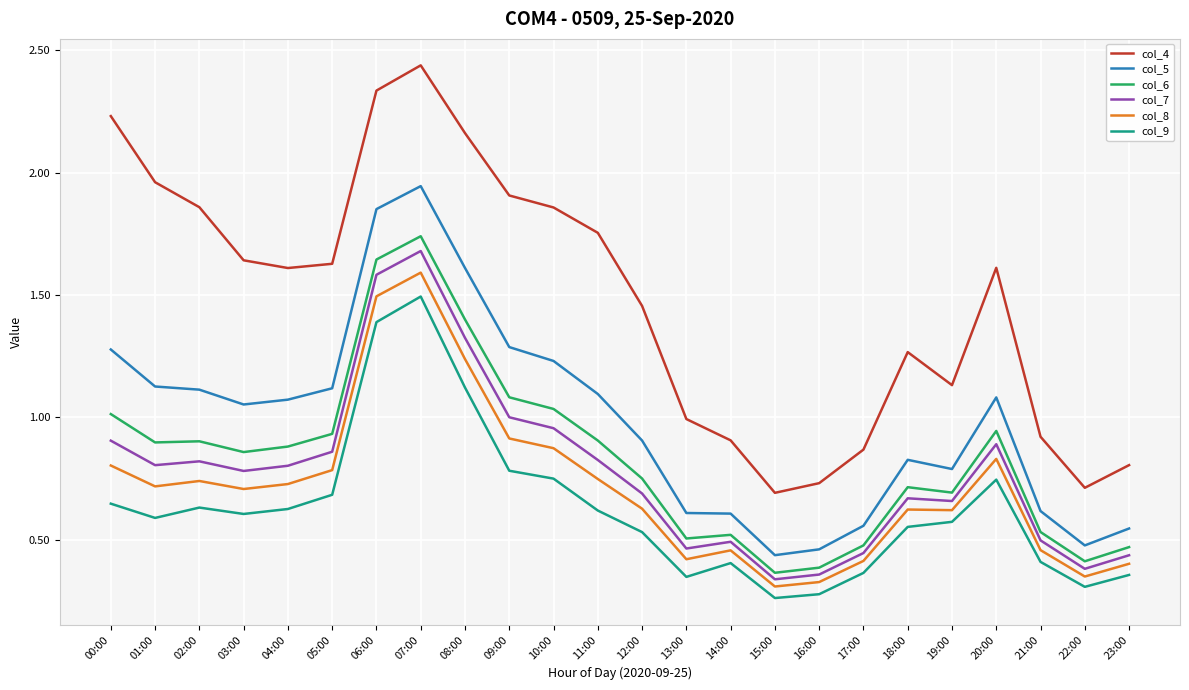

The col_9 series shows 0.5 at 20:00. True or false?

False